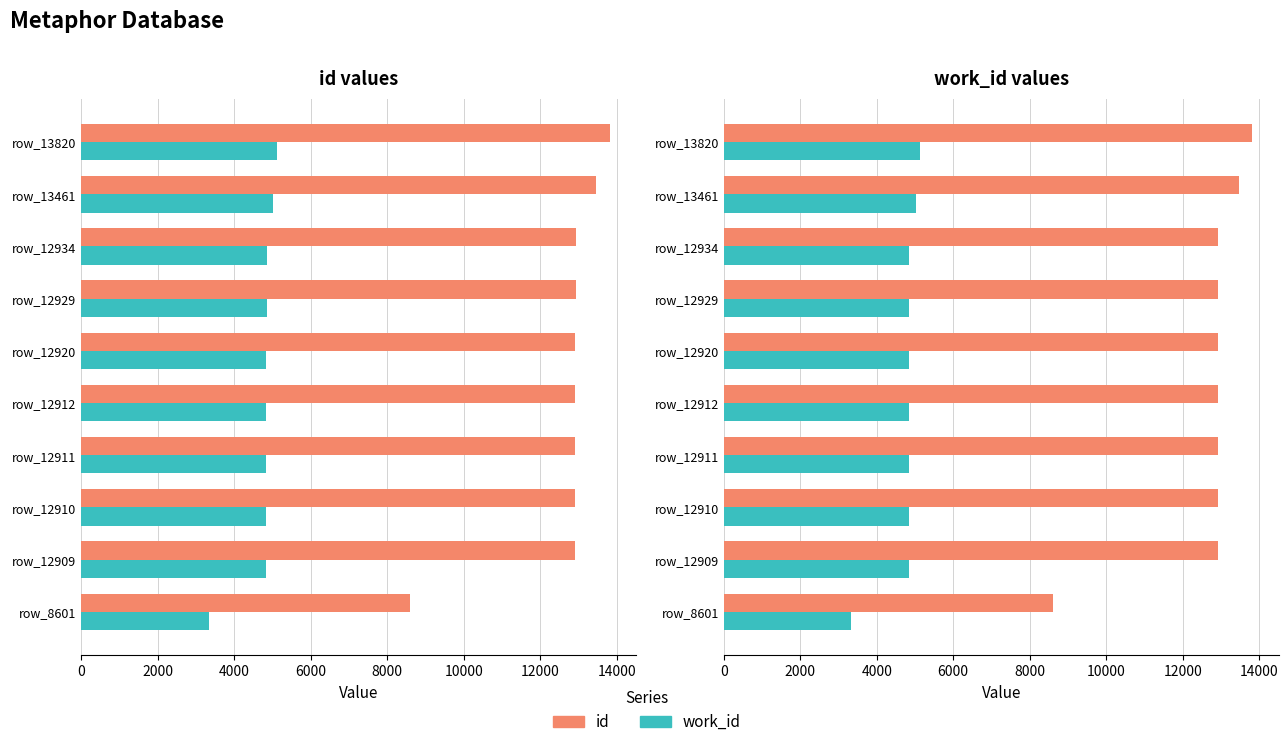

What is the lowest value of the work_id series?

3331